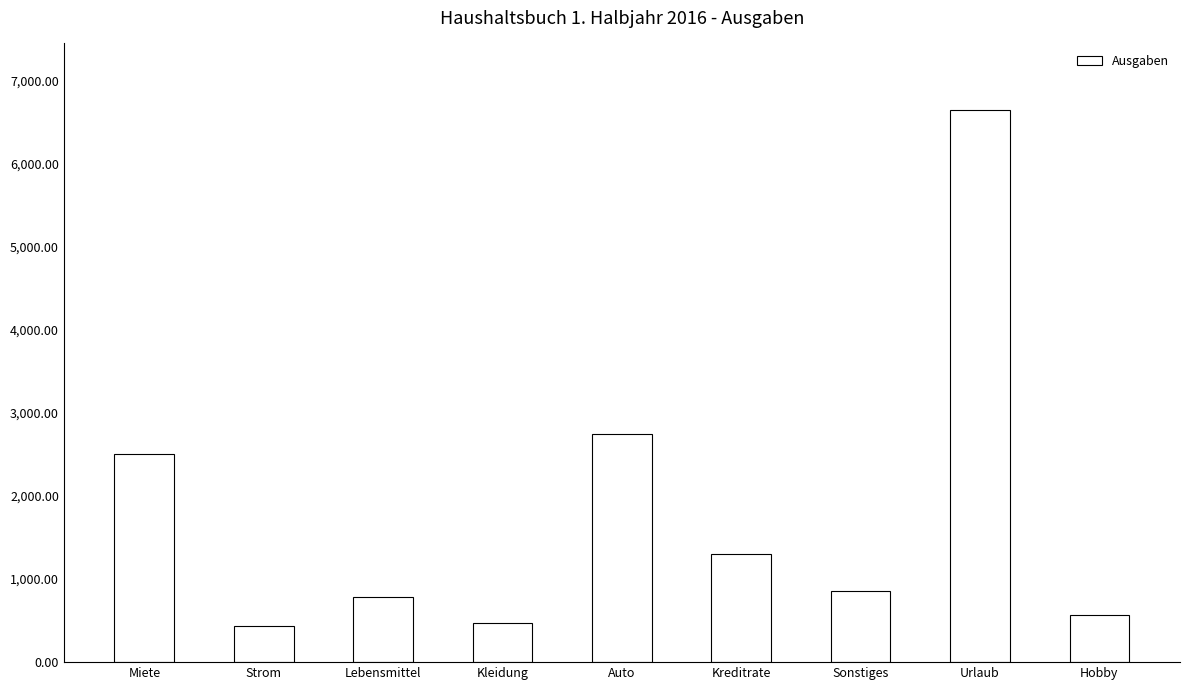

Are the bars horizontal?

No